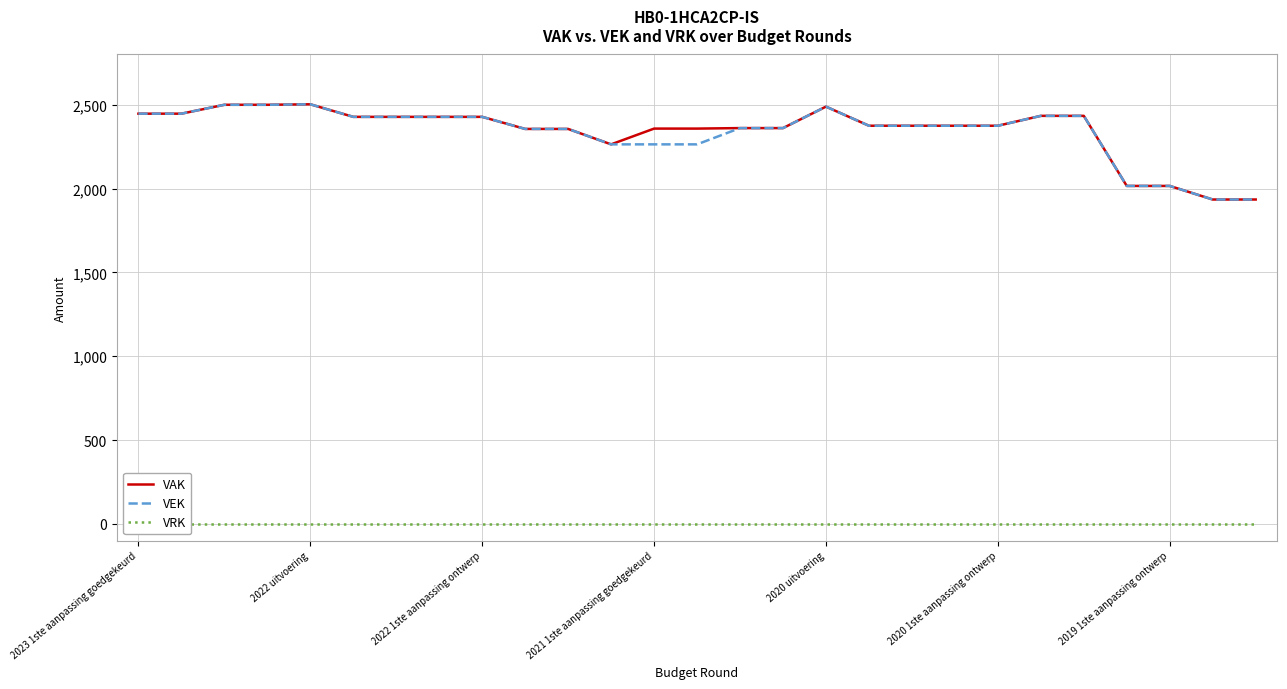

What is the minimum value for VAK?

1935